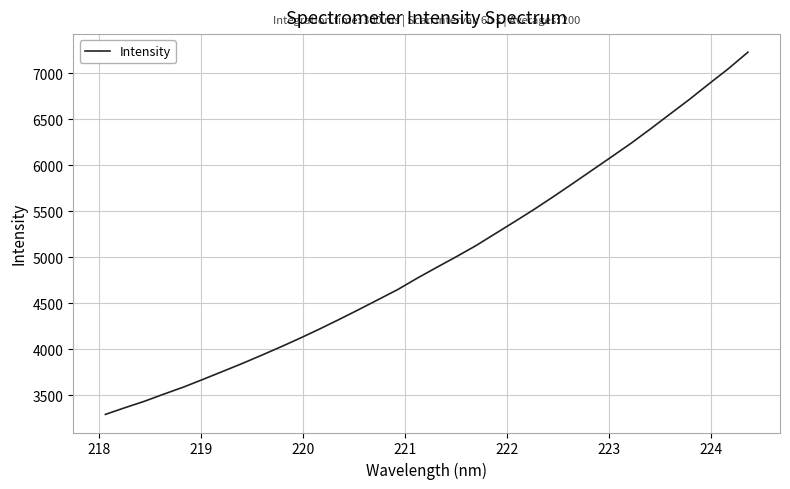

What is the minimum value shown in the chart?

3289.2